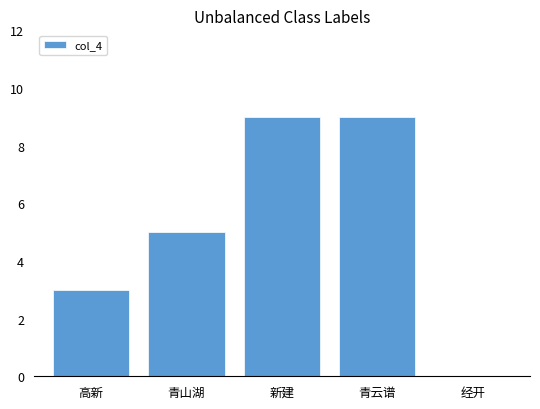

Reading right to left, transcribe all the data shown in this chart.

经开=0	青云谱=9	新建=9	青山湖=5	高新=3